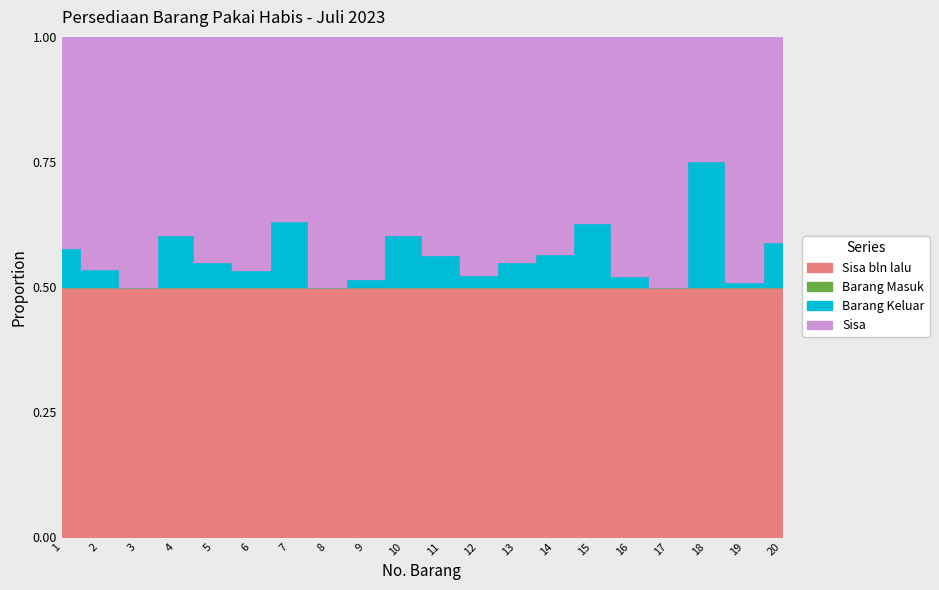

Which category has the highest value in the Barang Masuk series?

1